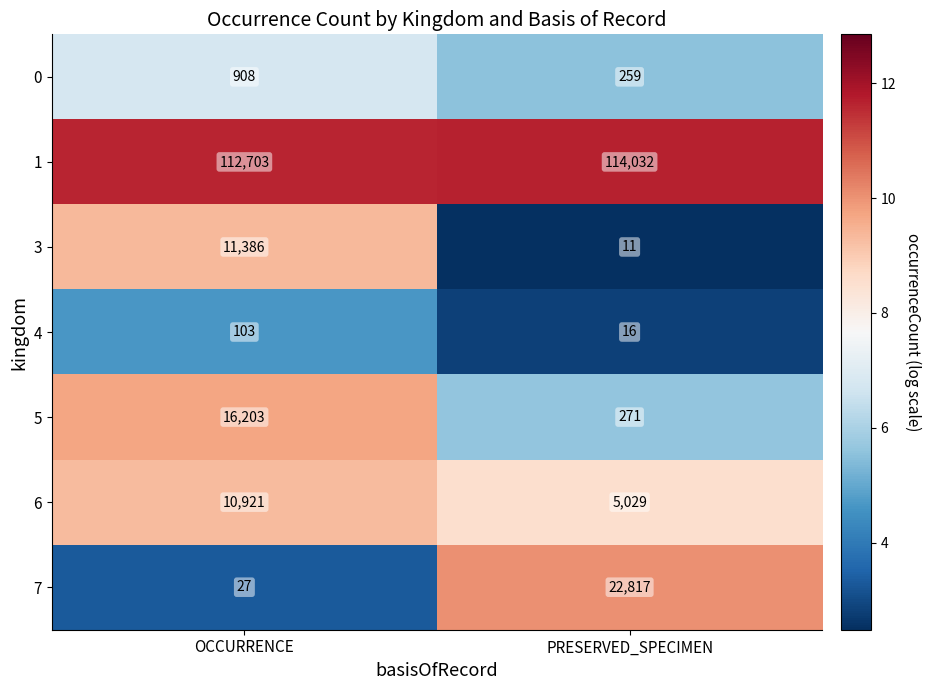

What is the sum of all 7 values?

22844